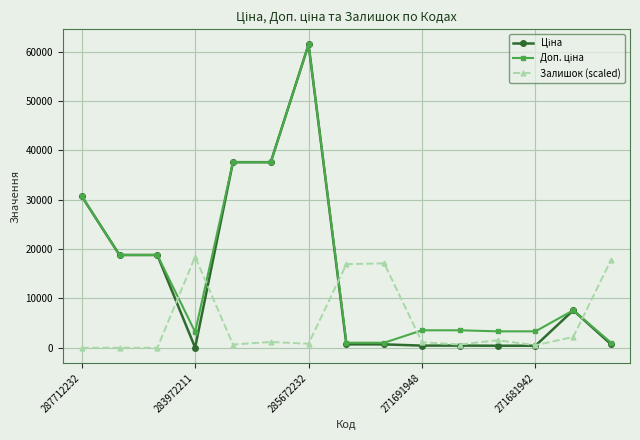

What is the greatest value displayed?

61434.3